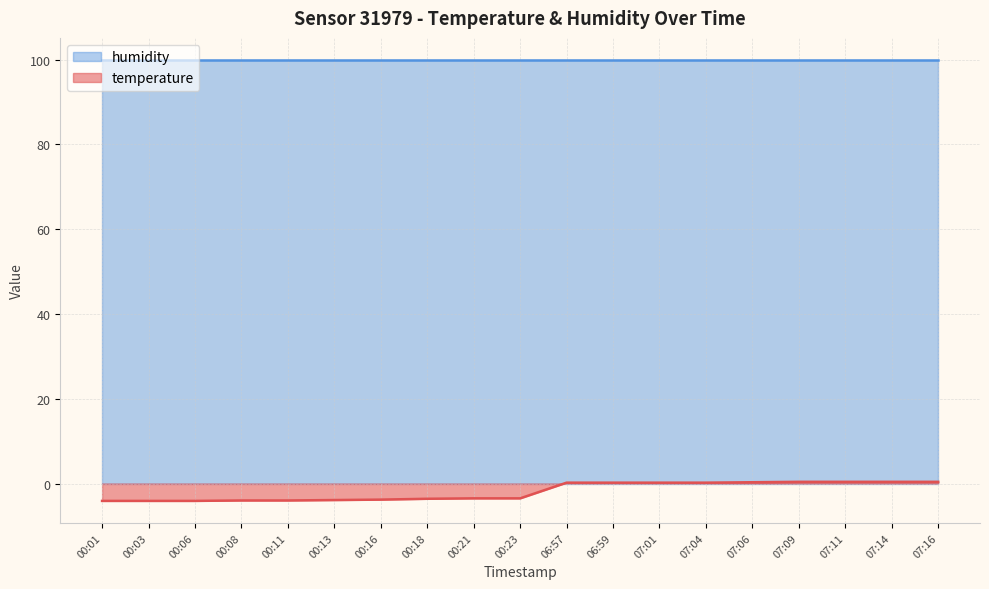

What is the label of the 11th point from the right?

00:21